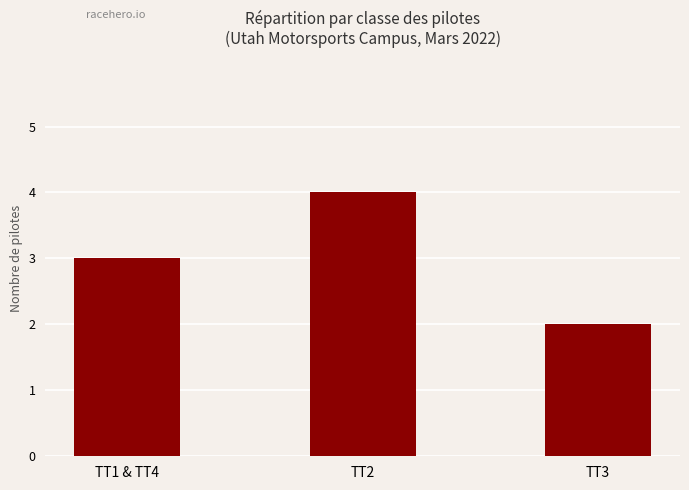

Is it true that the value at TT1 & TT4 is 3?

True